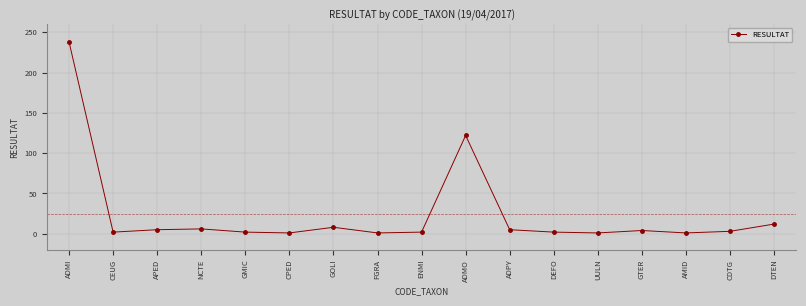

What is the sum of all values?

415